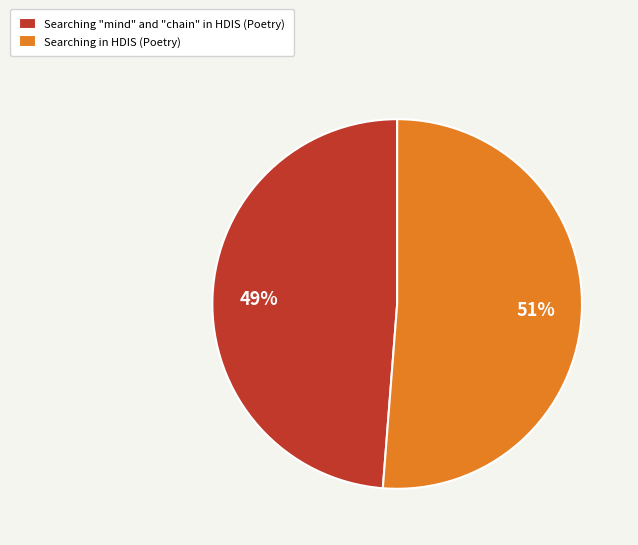

Between Searching "mind" and "chain" in HDIS (Poetry) and Searching in HDIS (Poetry), which is larger?

Searching in HDIS (Poetry)